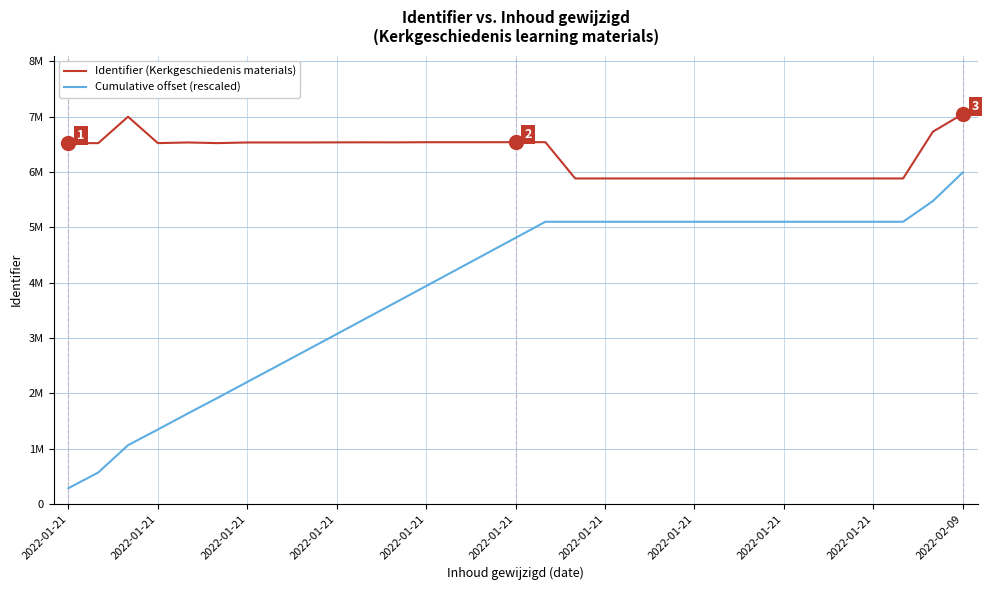

Which series has the largest range (max minus min)?

Cumulative offset (rescaled)